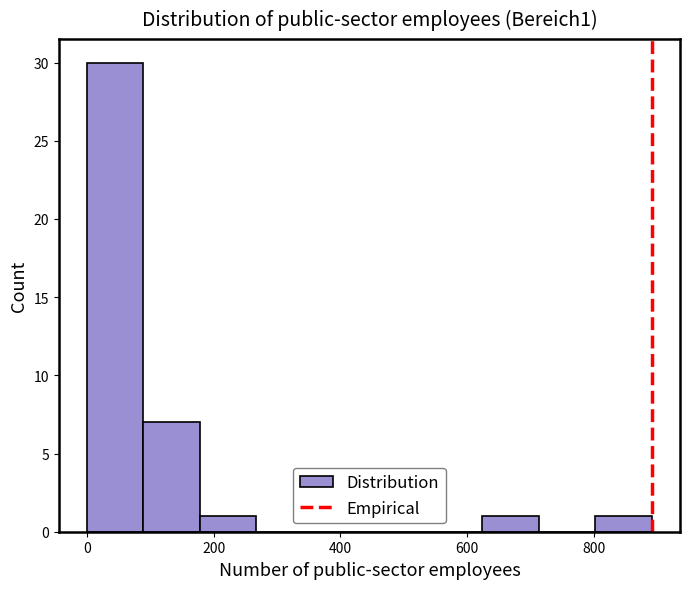

Reading left to right, transcribe this chart: for each bar, give the range it covers on the x-axis and its height. Neither the bar edges nor the heights are printed on the chart, so give them approximately, as read against the axes.

0 to 80: 30
80 to 180: 7
180 to 260: 1
260 to 360: 0
360 to 440: 0
440 to 540: 0
540 to 620: 0
620 to 720: 1
720 to 800: 0
800 to 900: 1